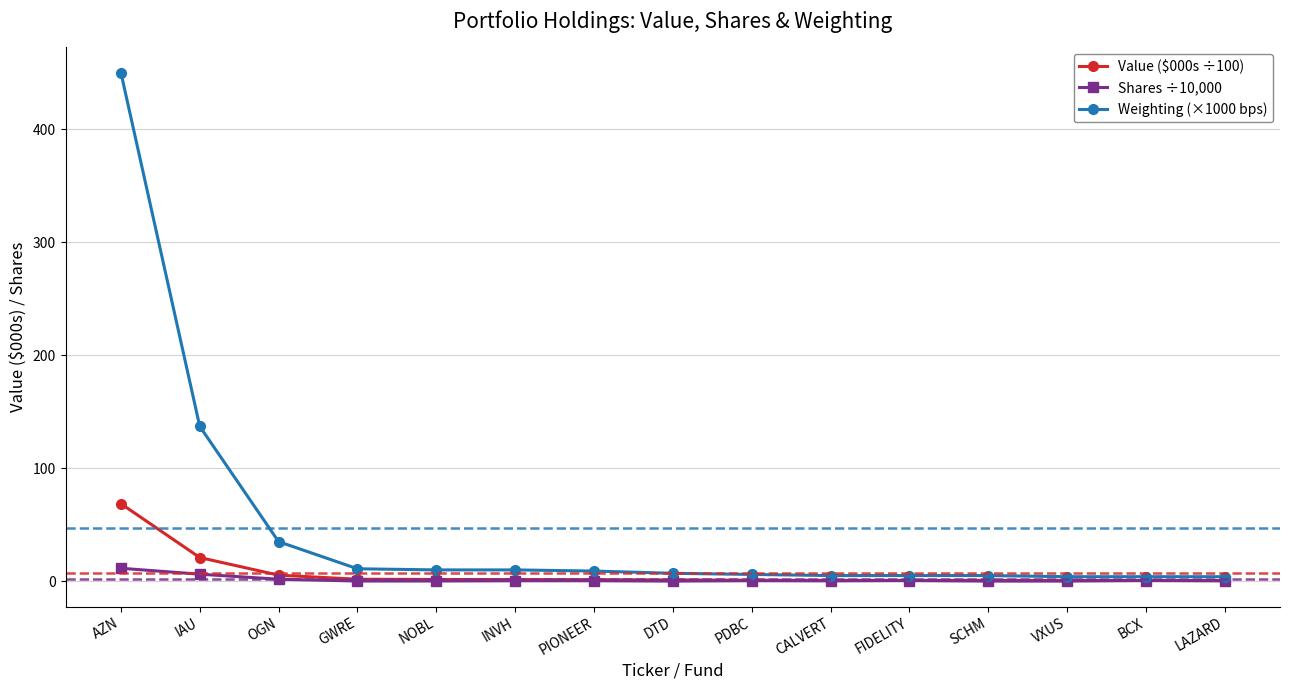

What is the difference between the maximum and minimum values in the Weighting (×1000 bps) series?

446.0